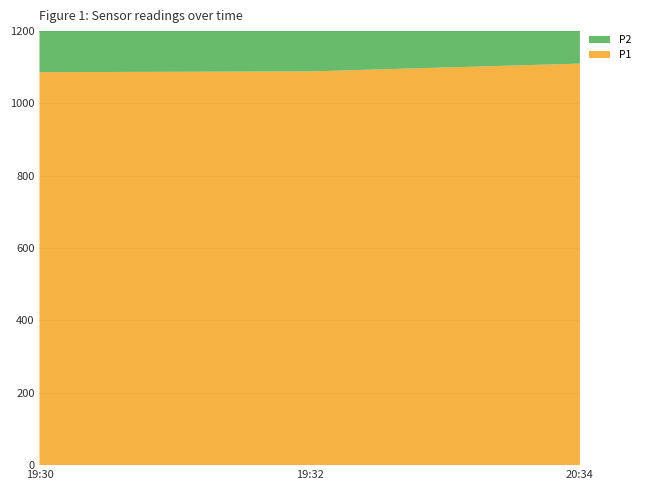

Reading left to right, list all the values displayed in this chart.

P1: 1086.5	1088.6	1110.2
P2: 999.9	999.9	999.9